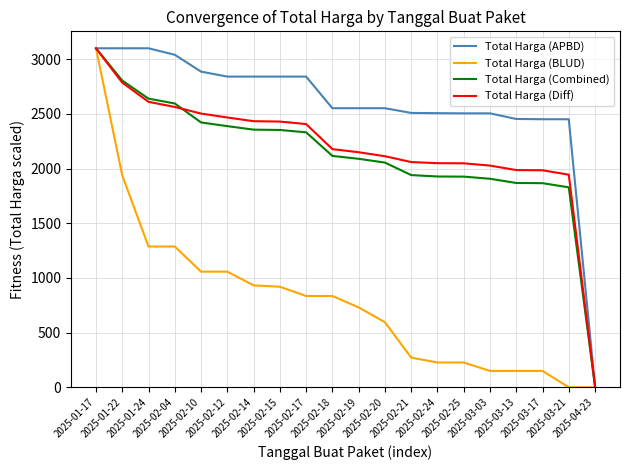

The value of Total Harga (BLUD) at 2025-02-15 is 1583.2. True or false?

False